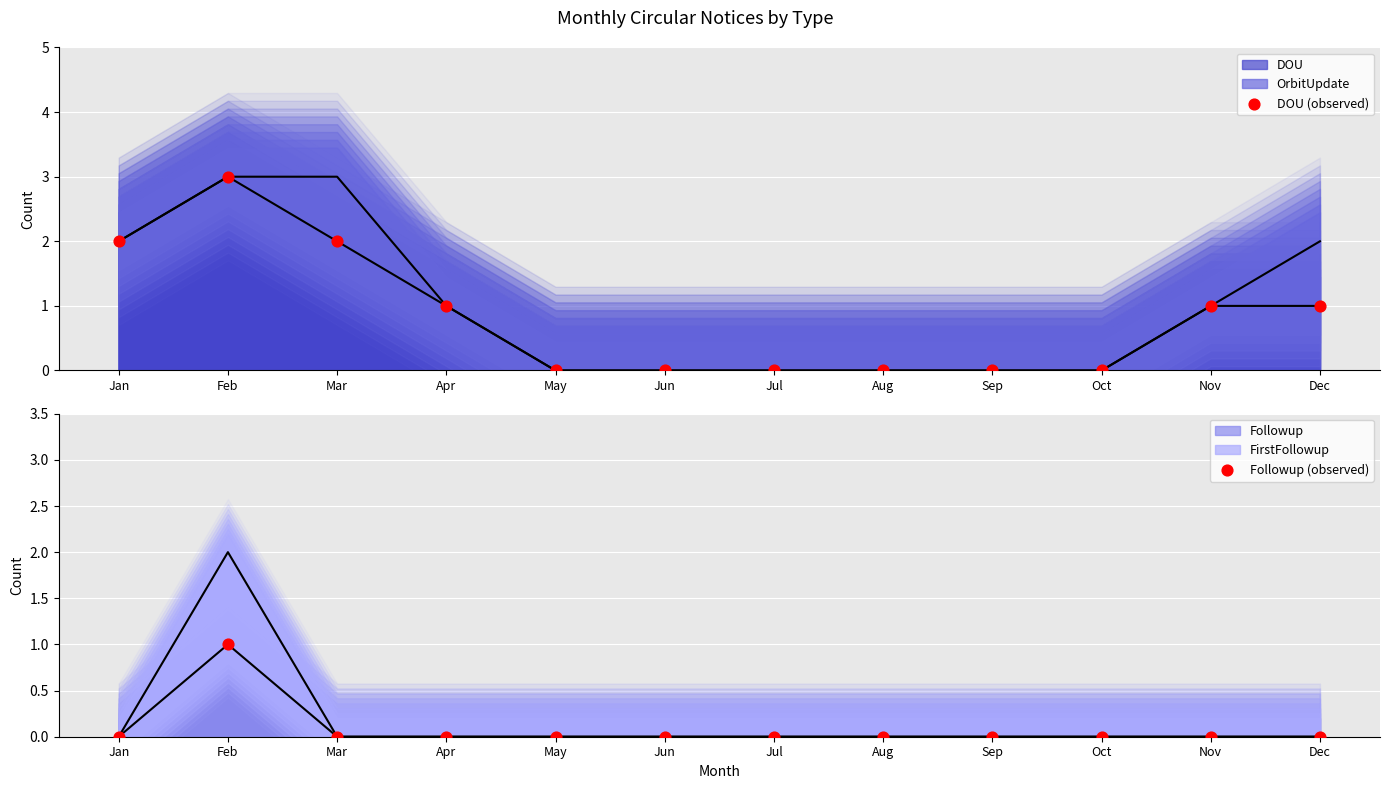

Which series has the largest total across all categories?

DOU (observed)